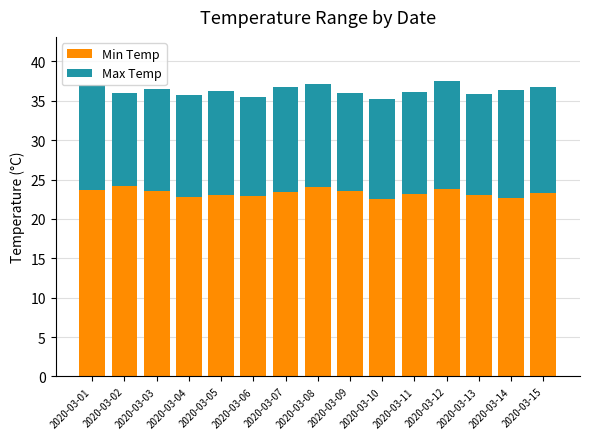

How many series are shown in this chart?

2